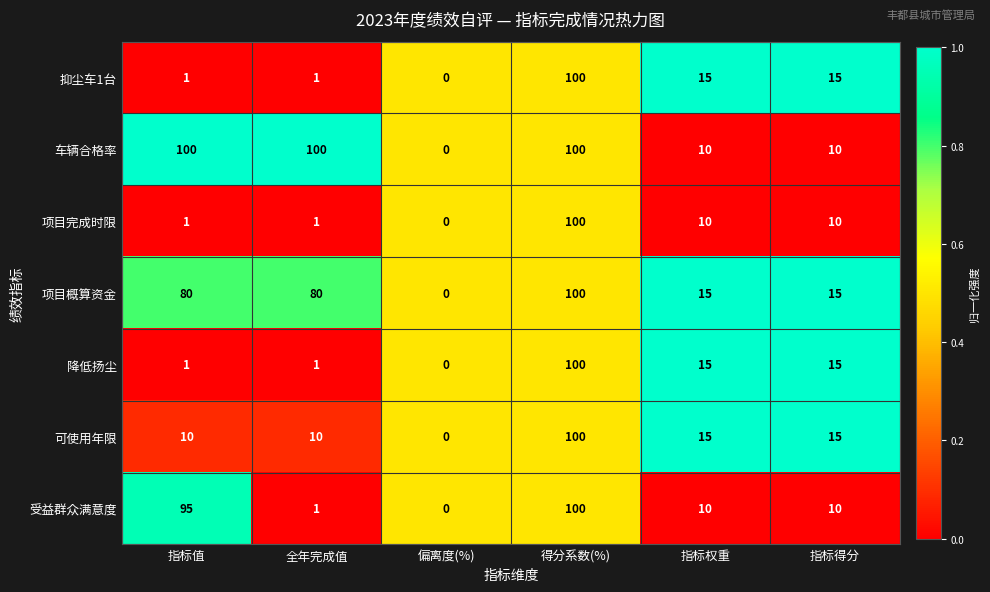

What is the difference between the highest and lowest values at 全年完成值?

99